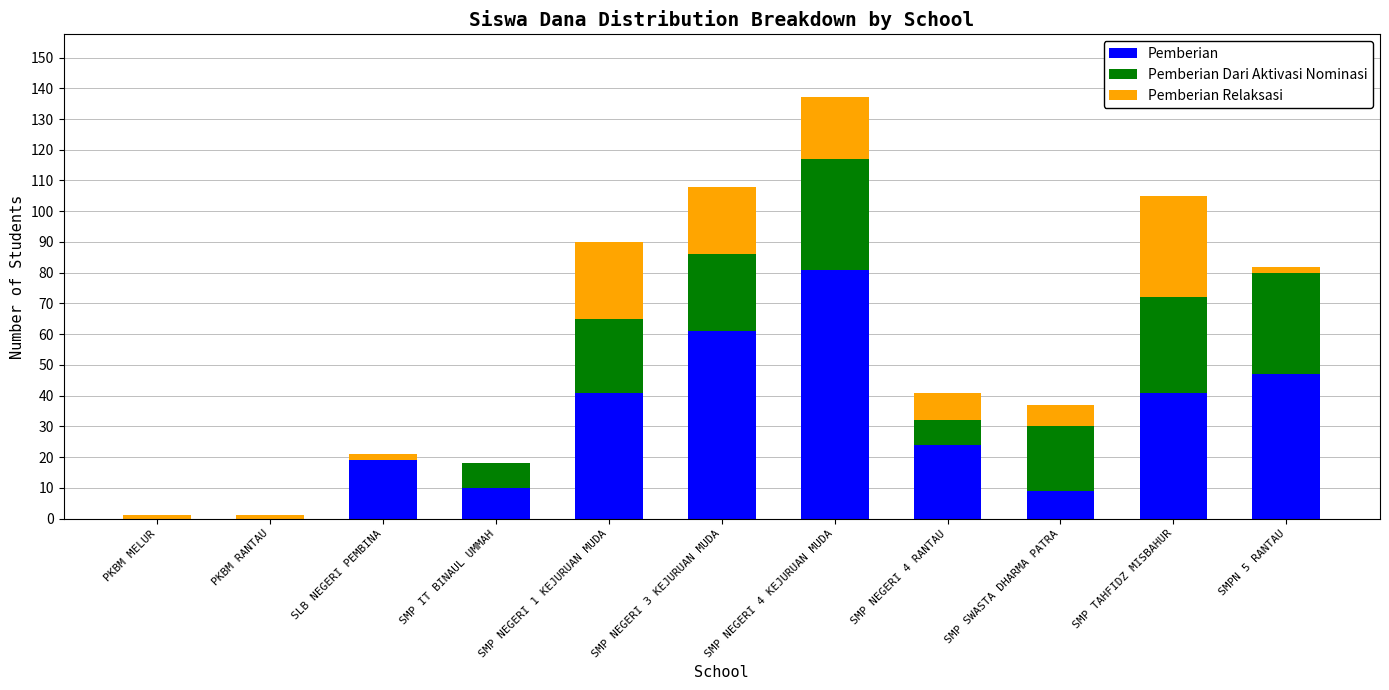

At which category is the sum across all series the highest?

SMP NEGERI 4 KEJURUAN MUDA